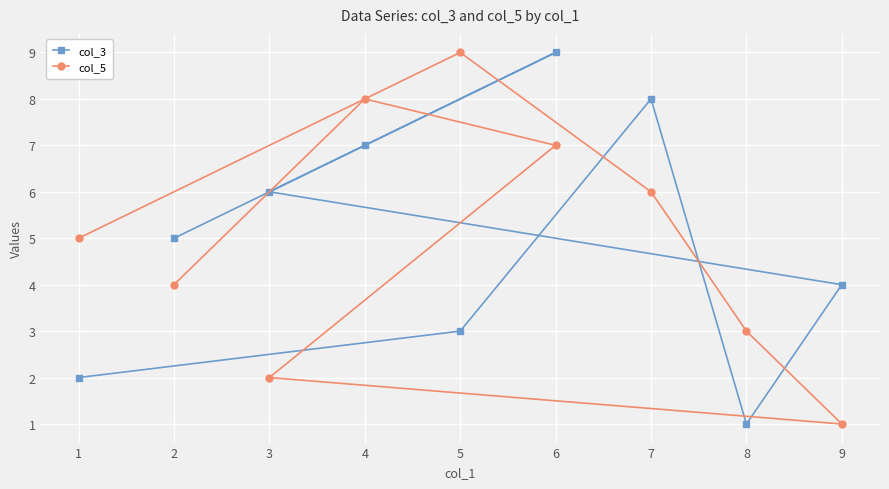

What is the sum of the col_3 values at 7 and 5?

11